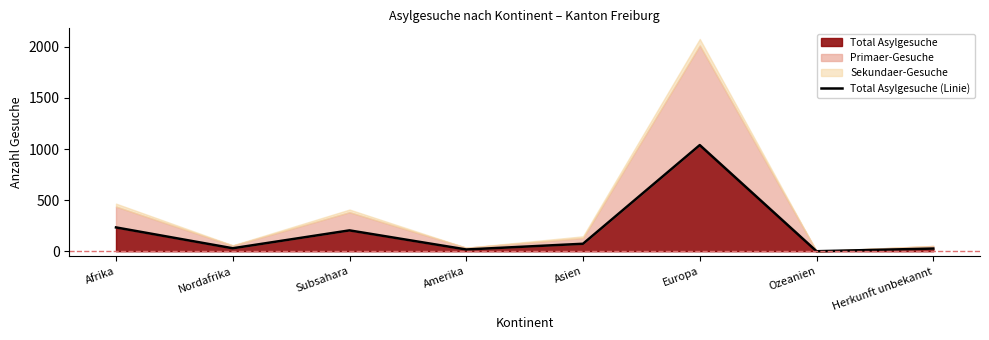

What is the label of the 8th point from the left?

Herkunft unbekannt